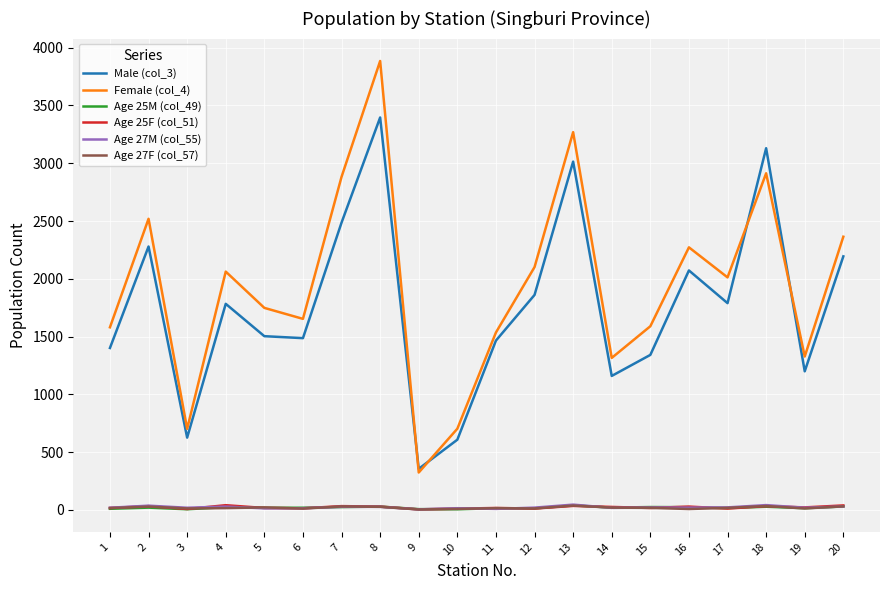

True or false: Age 27F (col_57) and Female (col_4) cross at least once.

False